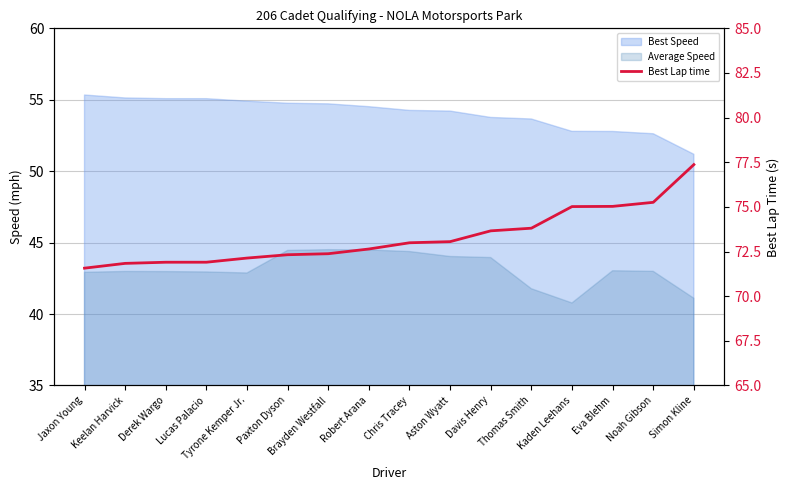

At which category does the chart reach its minimum across all series?

Jaxon Young